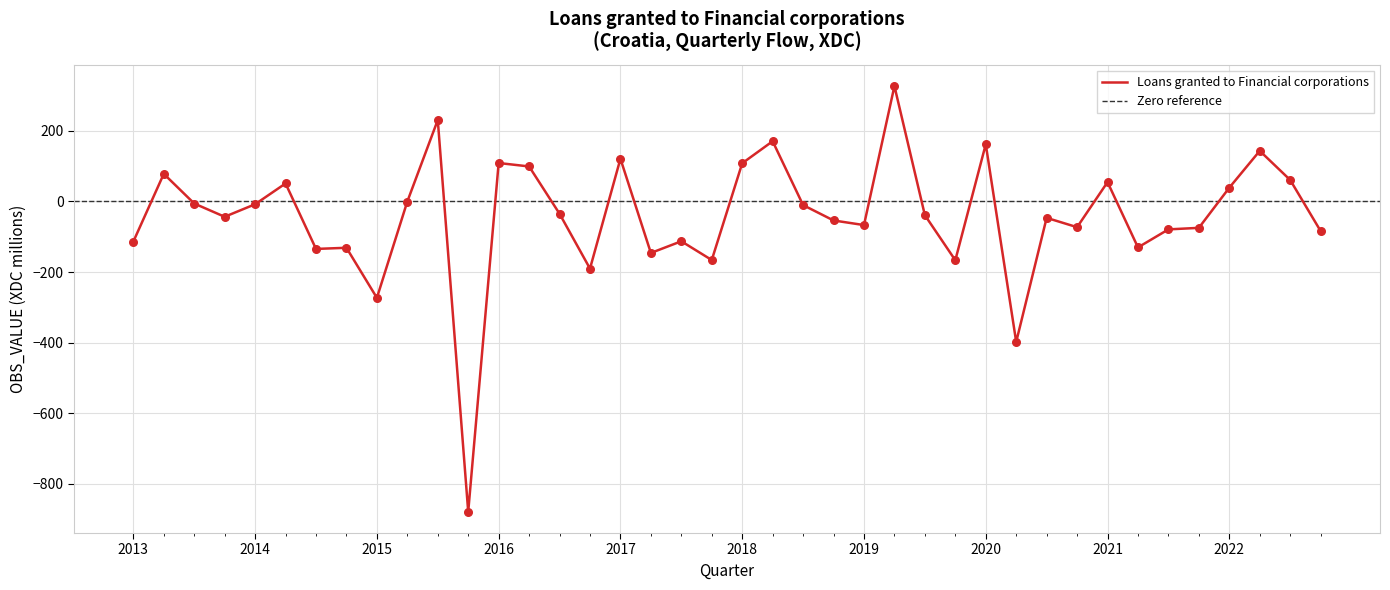

The value of Loans granted to Financial corporations at 2017 is 39.9. True or false?

False